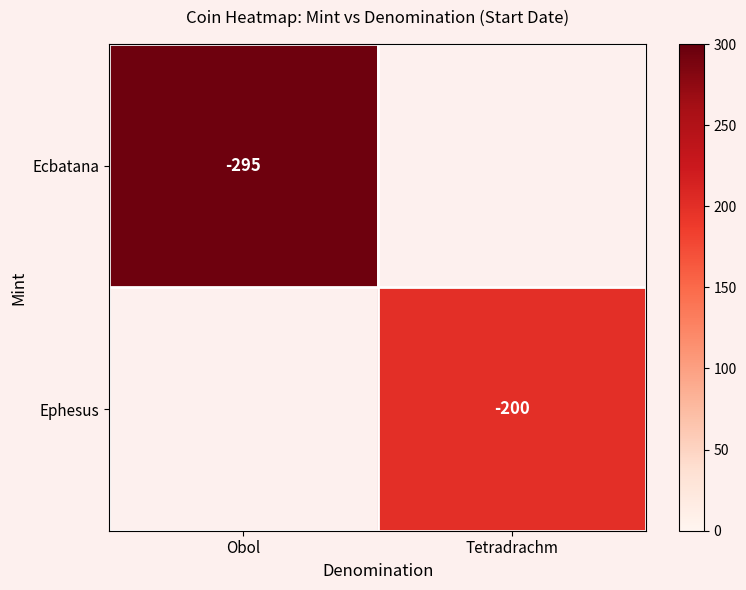

The value of Ecbatana at Obol is -187. True or false?

False